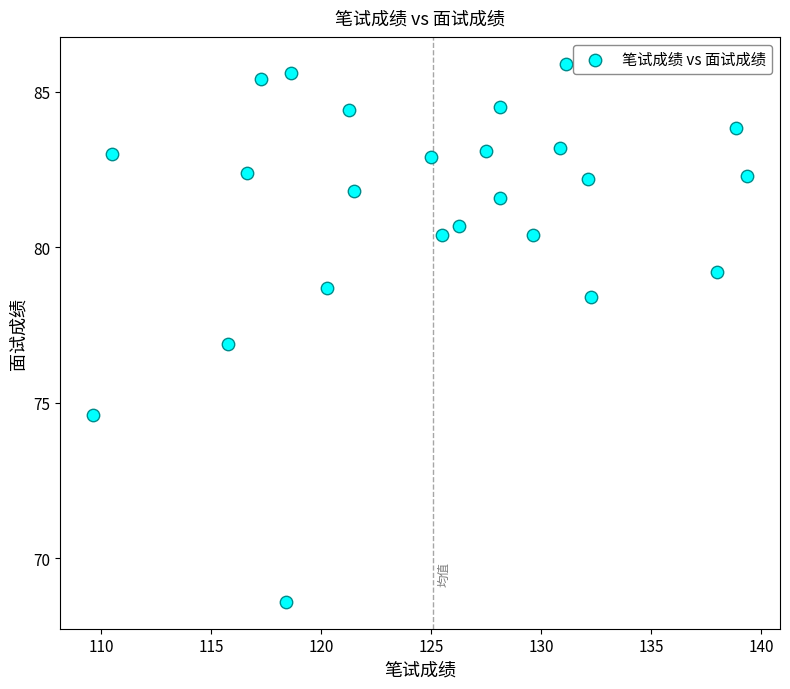

What is the range of X values (max minus min)?

29.8